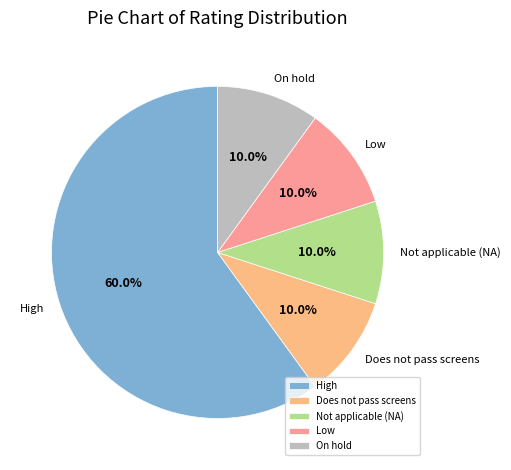

Count the number of slices in the pie.

5